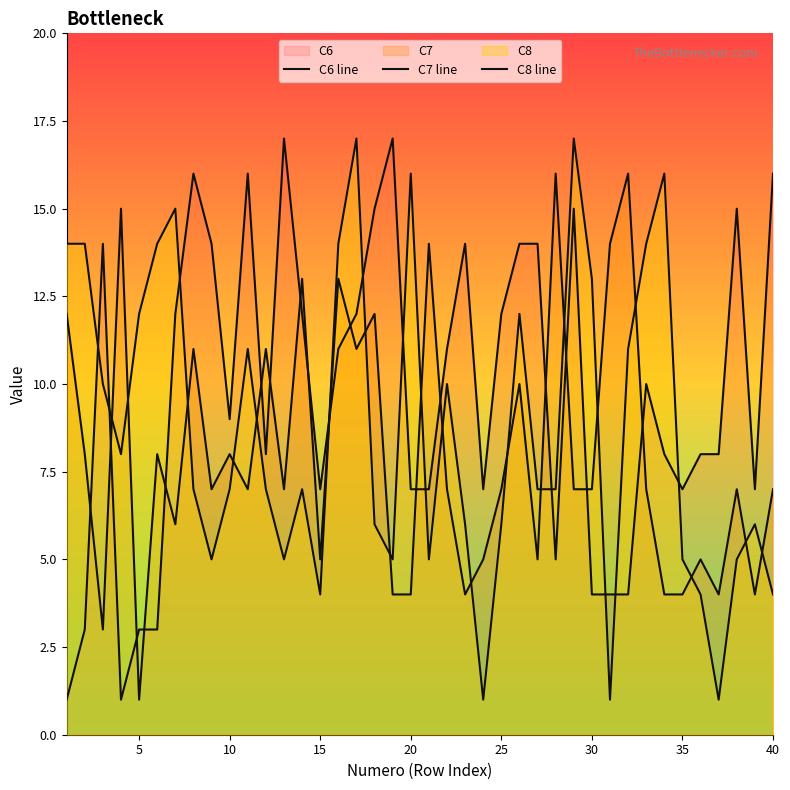

How many data points in C7 line are above 7?

16